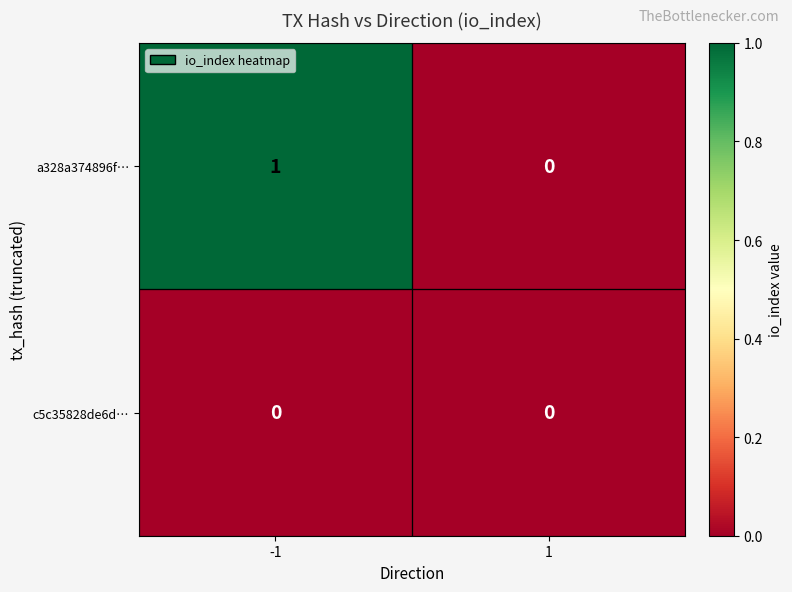

Reading right to left, extract all data points from this chart.

a328a374896f…: 0	1
c5c35828de6d…: 0	0